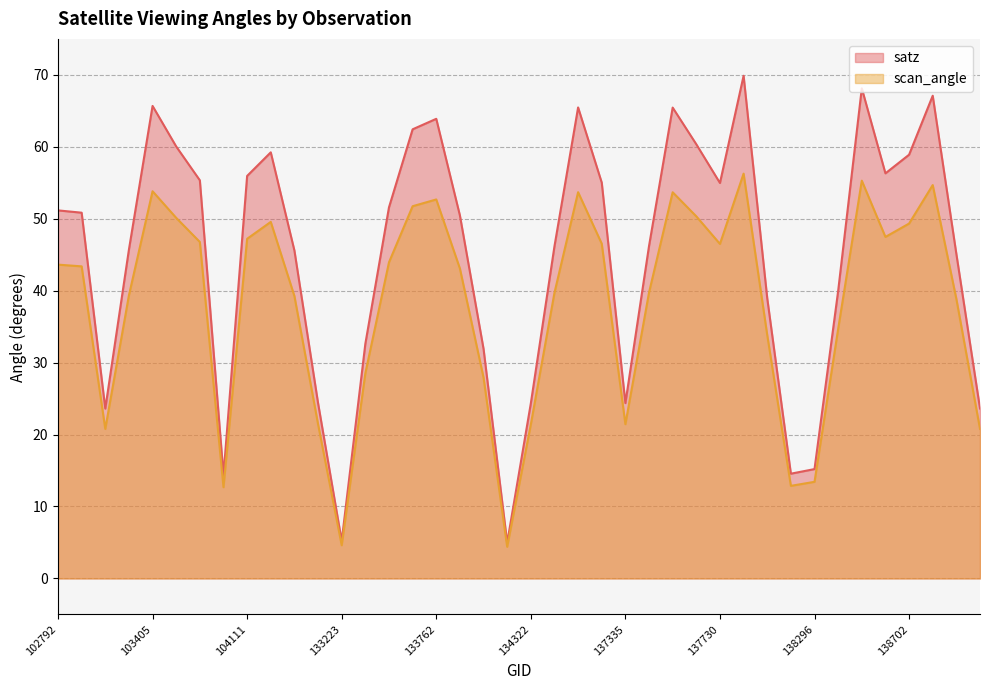

Where is the first local minimum for satz?

103278